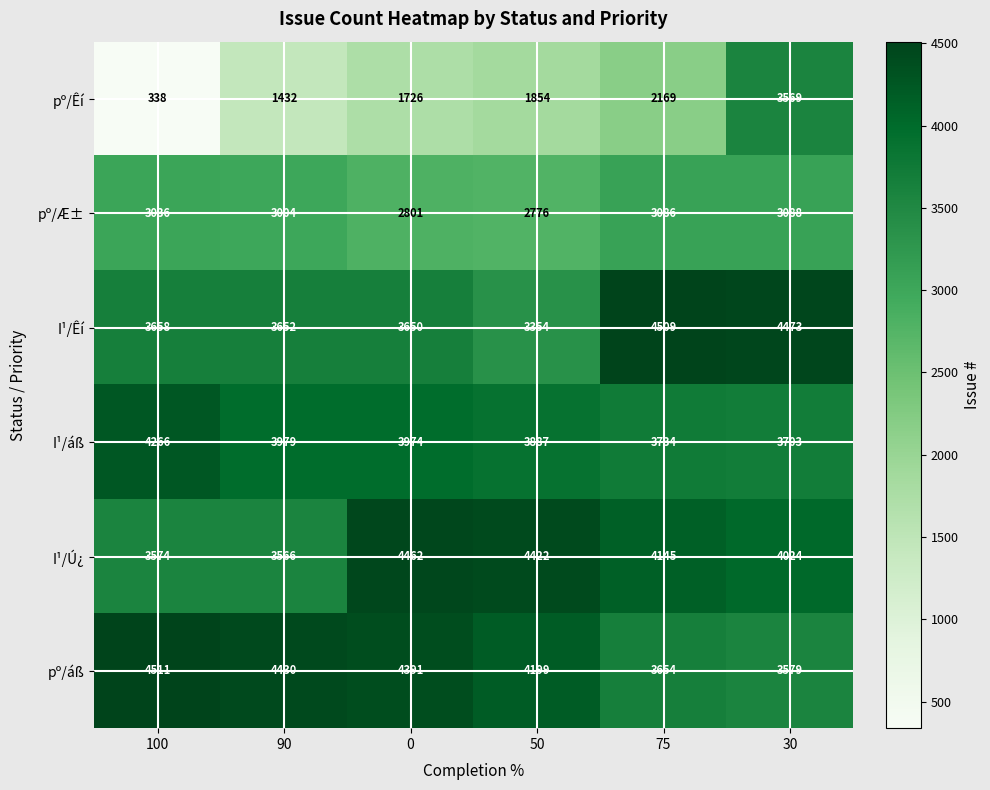

Rank the series at 90 from lowest to highest value.

pº/Êí, pº/Æ±, I¹/Ú¿, I¹/Êí, I¹/áß, pº/áß